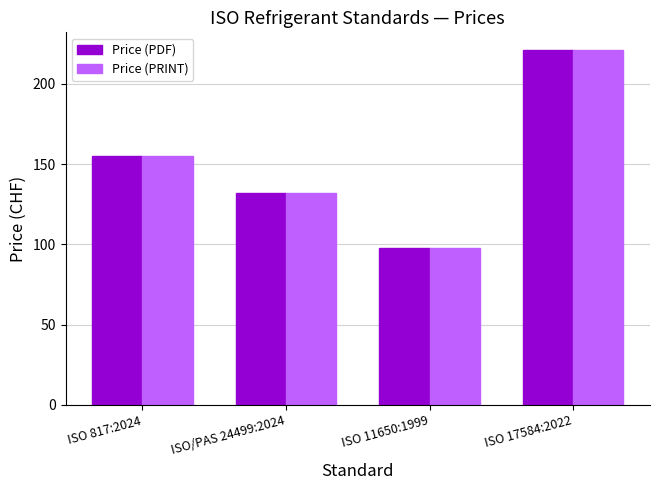

At how many categories does at least one series exceed 139?

2